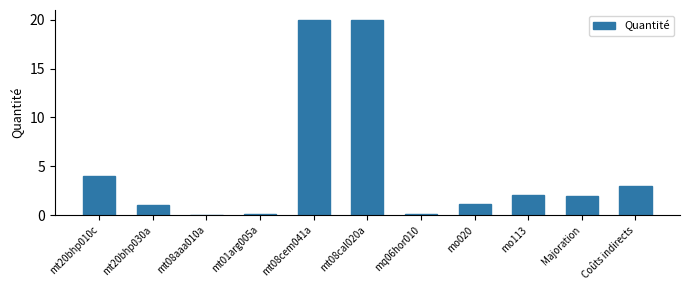

What is the sum of all values?

53.3